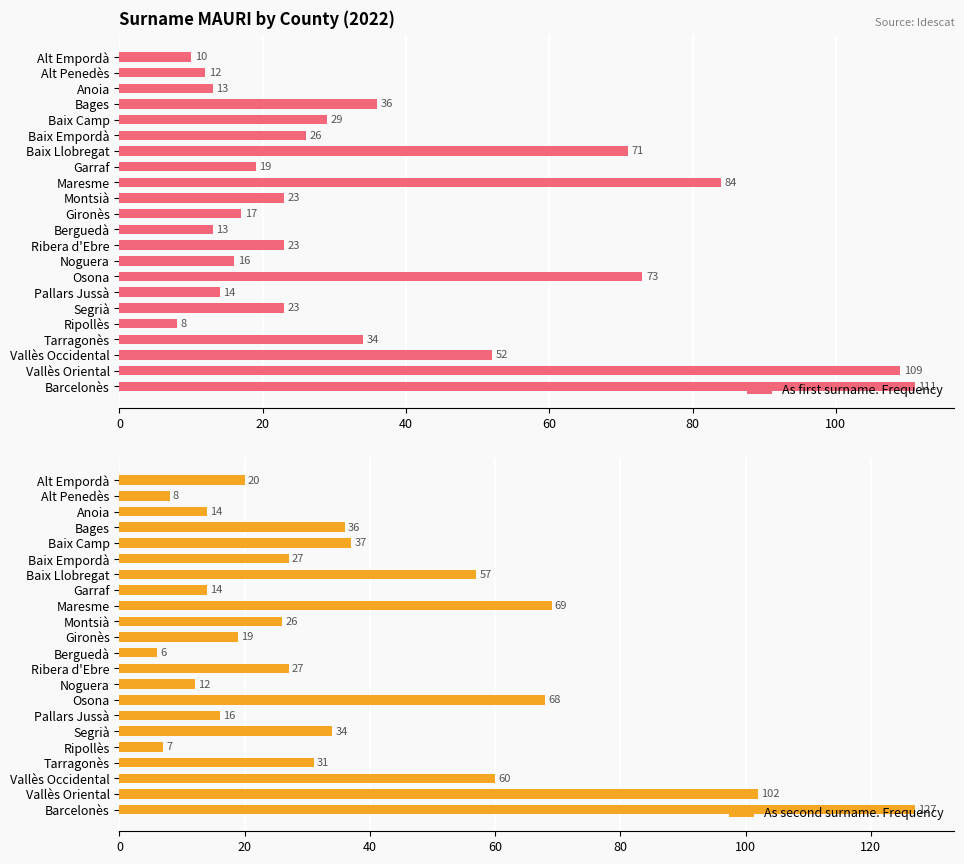

The value of As first surname. Frequency at Gironès is 17. True or false?

True